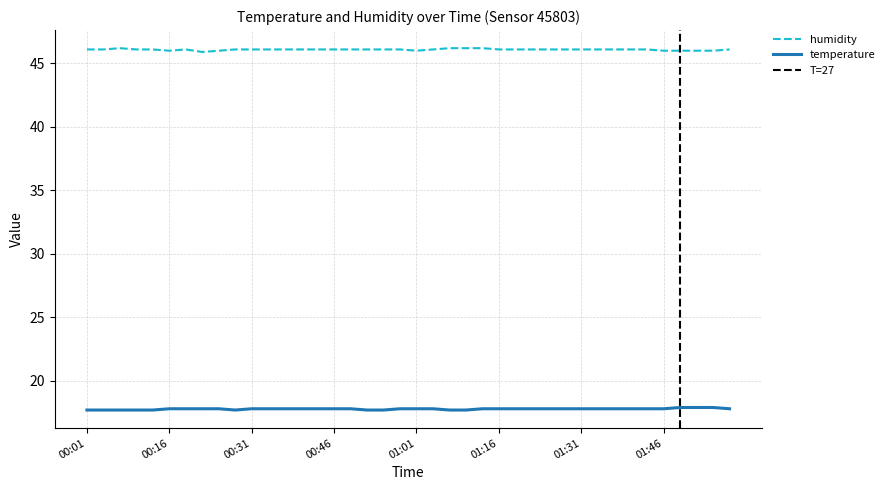

How many data points in humidity are above 46?

32